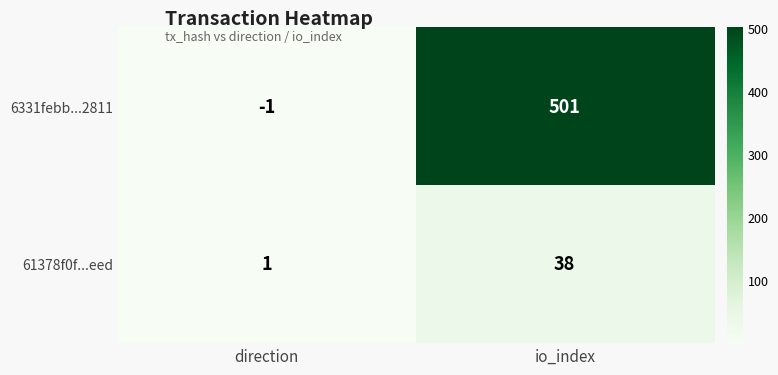

How many data points does each series have?

2